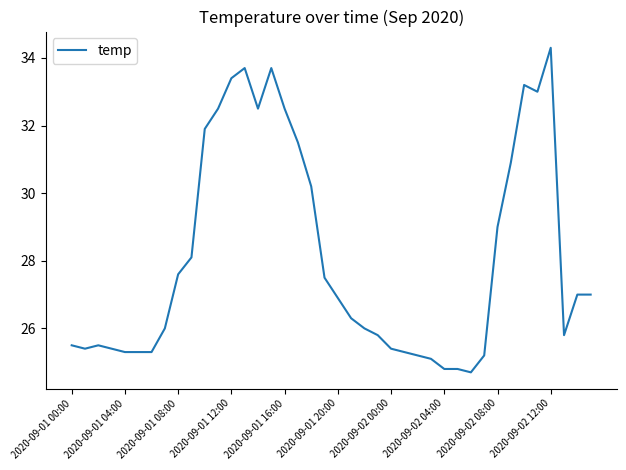

What is the difference between the maximum and minimum values?

9.6